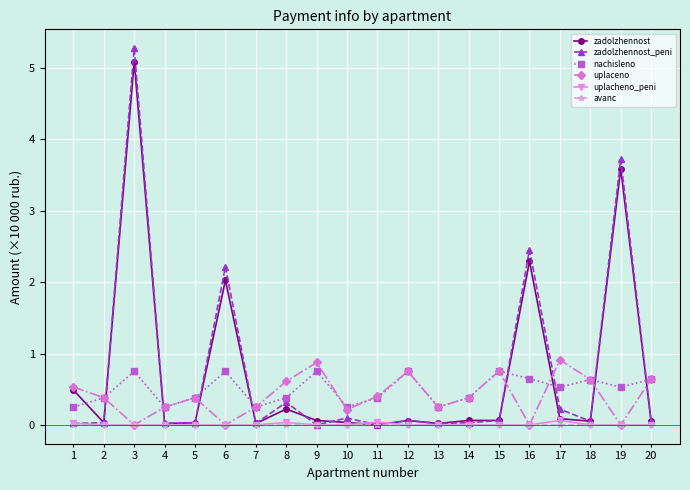

True or false: zadolzhennost has more than 2 points higher than both neighbors.

True